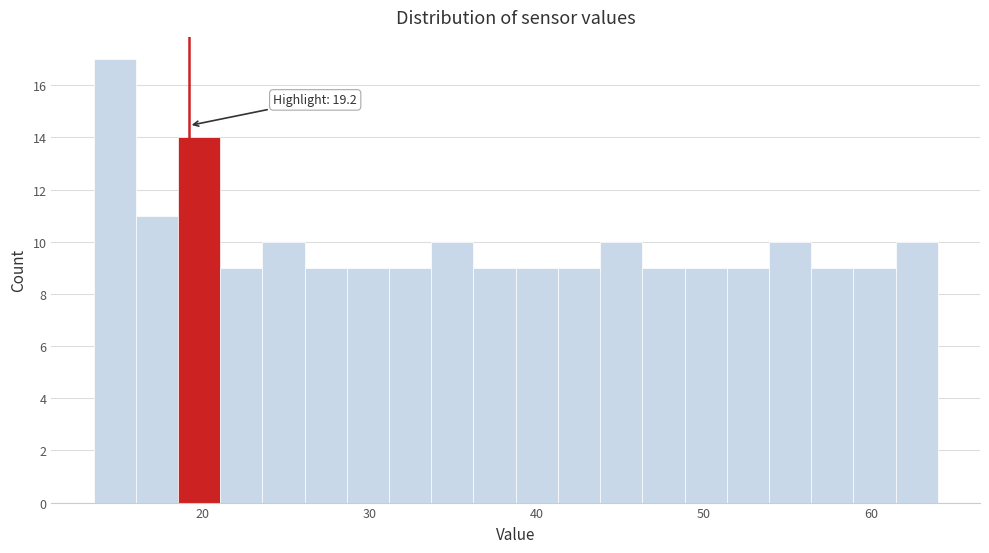

Read against the x-axis, roughly where is the centre of the tallest bar?

15